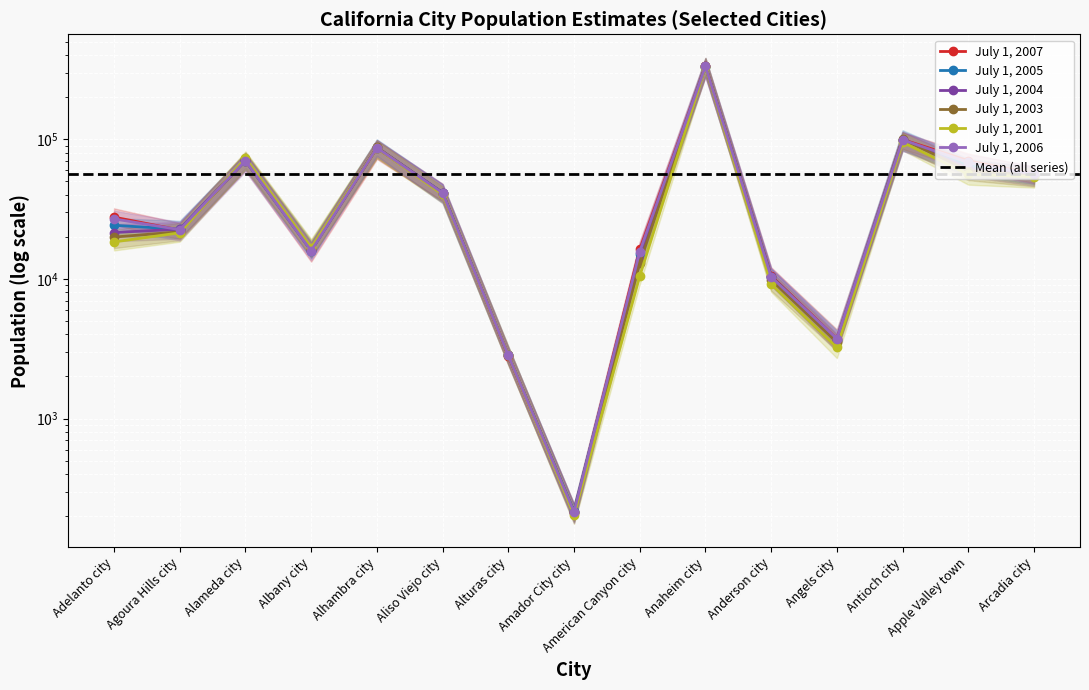

After their last crossing, which series has the higher values: July 1, 2007 or July 1, 2003?

July 1, 2007